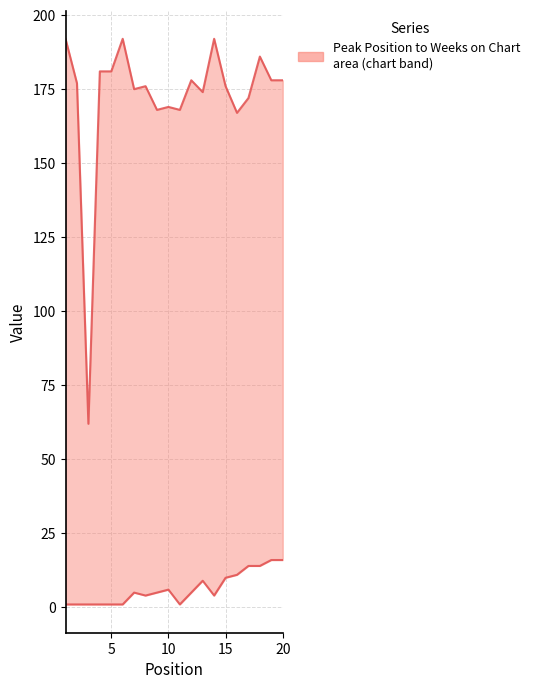

Is this an area chart (filled region under the line)?

No